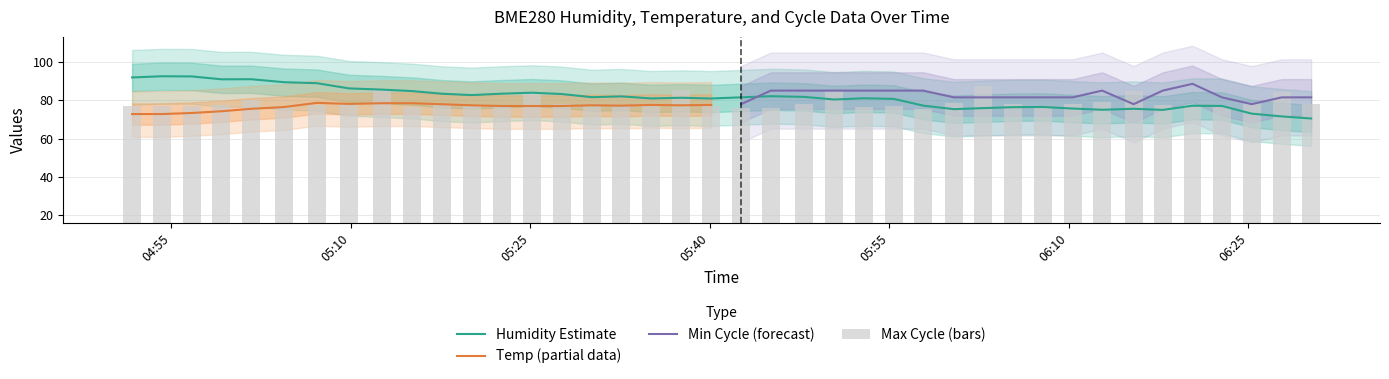

List the labels in order of BME280_humidity value, largest first.

2021/04/26 04:54:14, 2021/04/26 04:56:44, 2021/04/26 04:51:44, 2021/04/26 05:01:41, 2021/04/26 04:59:12, 2021/04/26 05:04:26, 2021/04/26 05:07:10, 2021/04/26 05:09:52, 2021/04/26 05:12:38, 2021/04/26 05:15:09, 2021/04/26 05:25:08, 2021/04/26 05:22:37, 2021/04/26 05:17:37, 2021/04/26 05:27:37, 2021/04/26 05:20:06, 2021/04/26 05:45:06, 2021/04/26 05:32:37, 2021/04/26 05:47:54, 2021/04/26 05:30:09, 2021/04/26 05:42:37, 2021/04/26 05:37:37, 2021/04/26 05:52:54, 2021/04/26 05:35:07, 2021/04/26 05:40:07, 2021/04/26 05:55:22, 2021/04/26 05:50:23, 2021/04/26 05:57:50, 2021/04/26 06:20:20, 2021/04/26 06:22:48, 2021/04/26 06:07:51, 2021/04/26 06:05:20, 2021/04/26 06:02:51, 2021/04/26 06:10:19, 2021/04/26 06:15:25, 2021/04/26 06:00:24, 2021/04/26 06:12:47, 2021/04/26 06:17:51, 2021/04/26 06:25:17, 2021/04/26 06:27:47, 2021/04/26 06:30:15